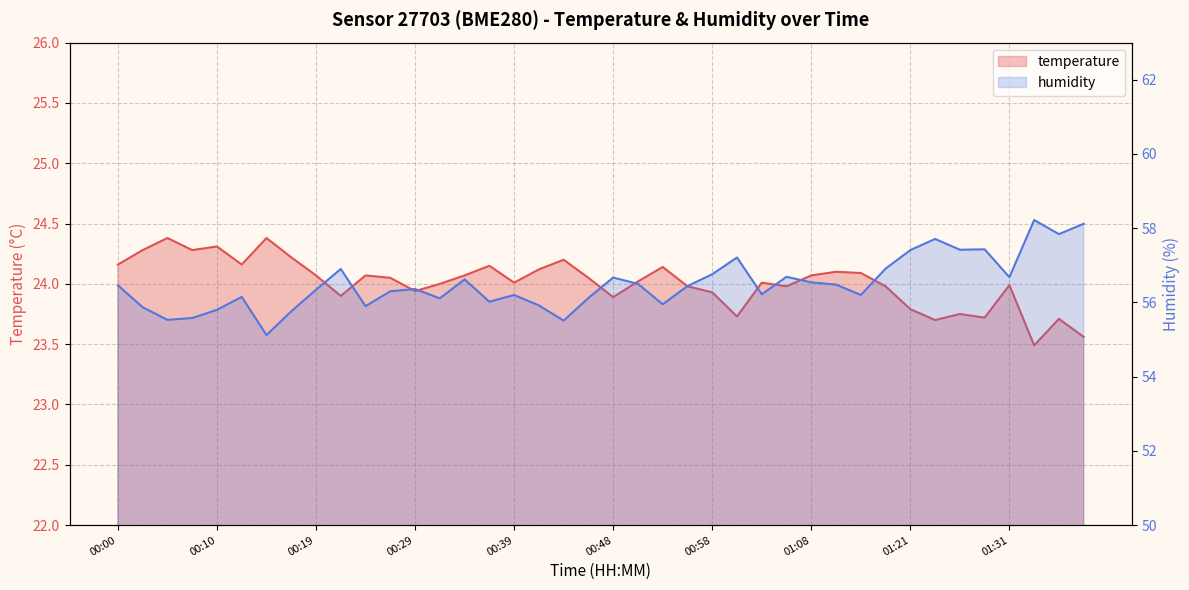

How many series are shown in this chart?

2